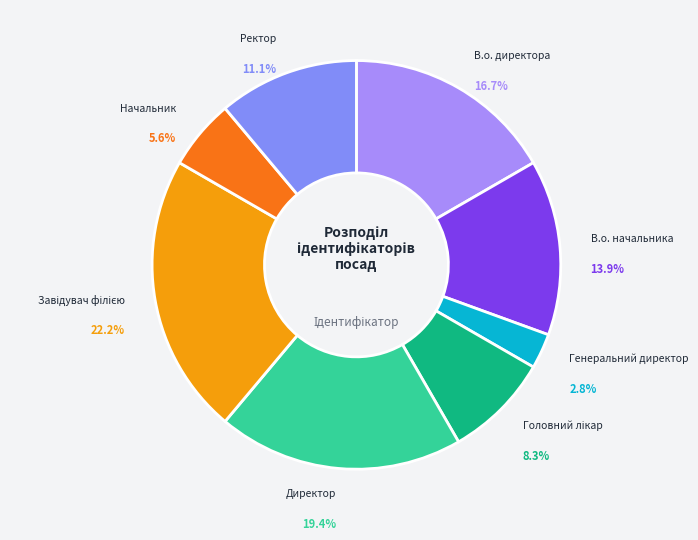

How many slices are in this pie chart?

8